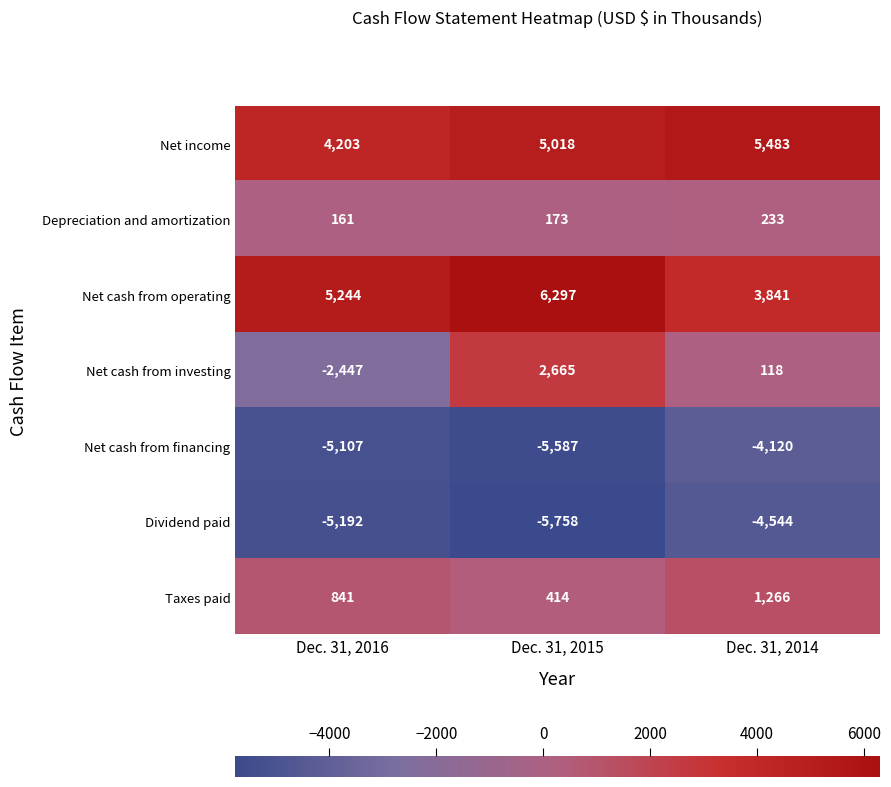

The value of Taxes paid at Dec. 31, 2014 is 1651. True or false?

False